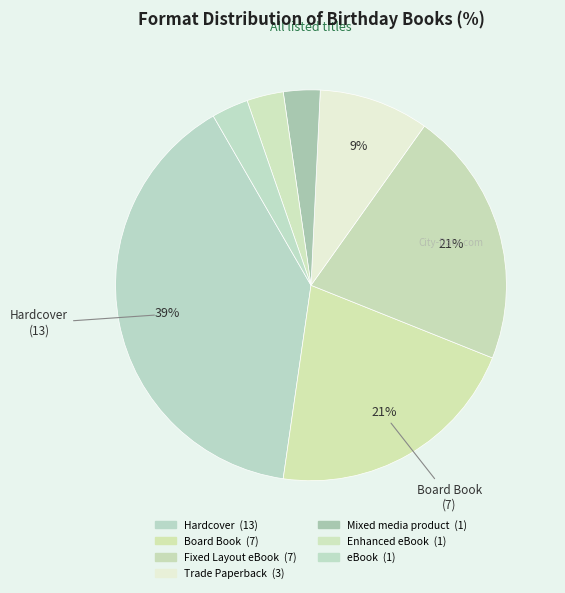

What percentage do Board Book and Enhanced eBook together represent?

24.2%